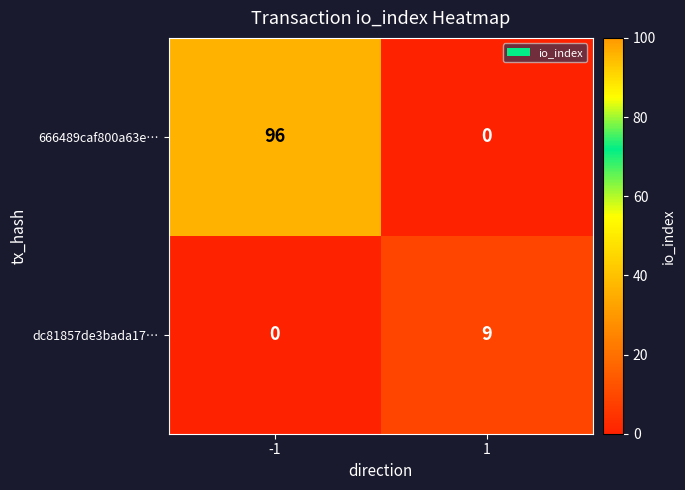

Which series has the widest spread of values?

666489caf800a63e…